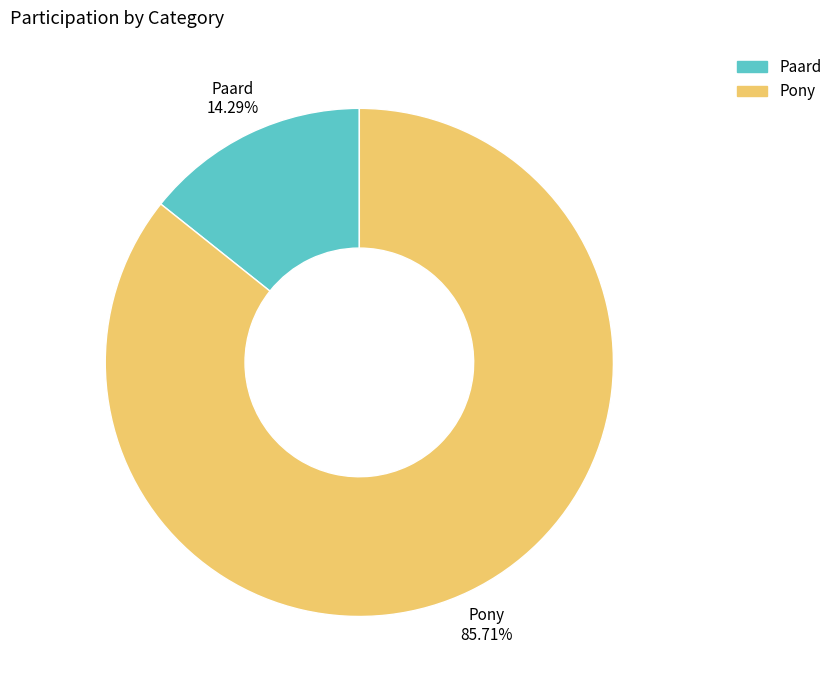

To the nearest percent, what is the average slice percentage?

50%